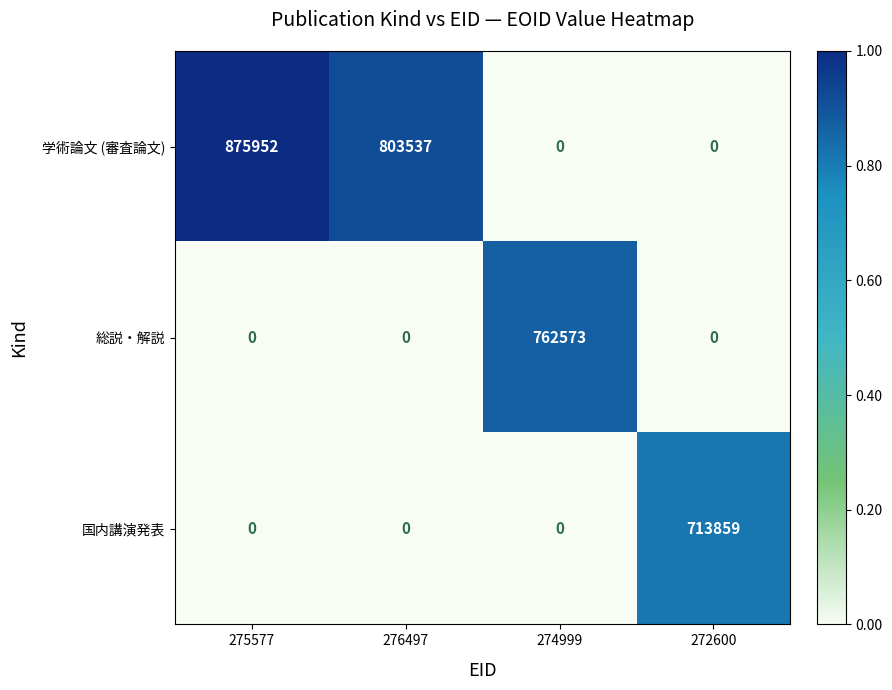

What is the difference between the 学術論文 (審査論文) values at 276497 and 275577?

72415